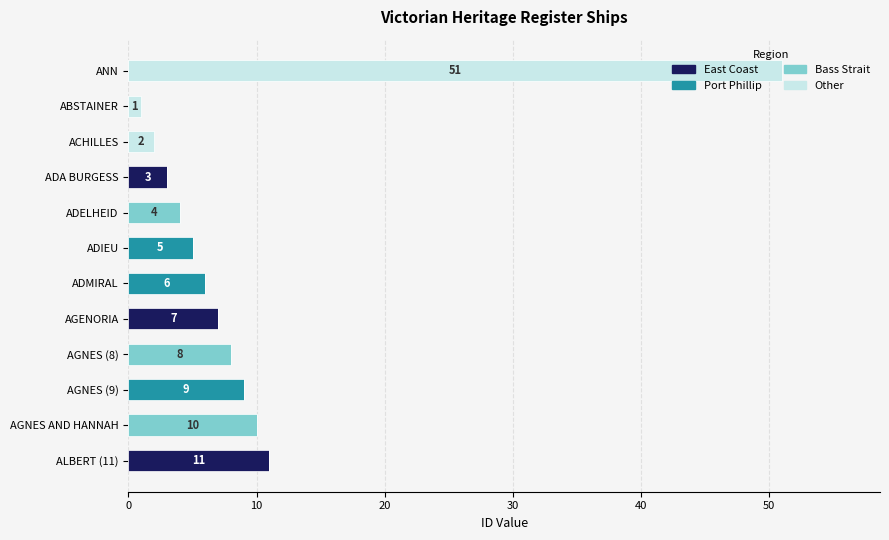

Which category has the highest value in the East Coast series?

ALBERT (11)